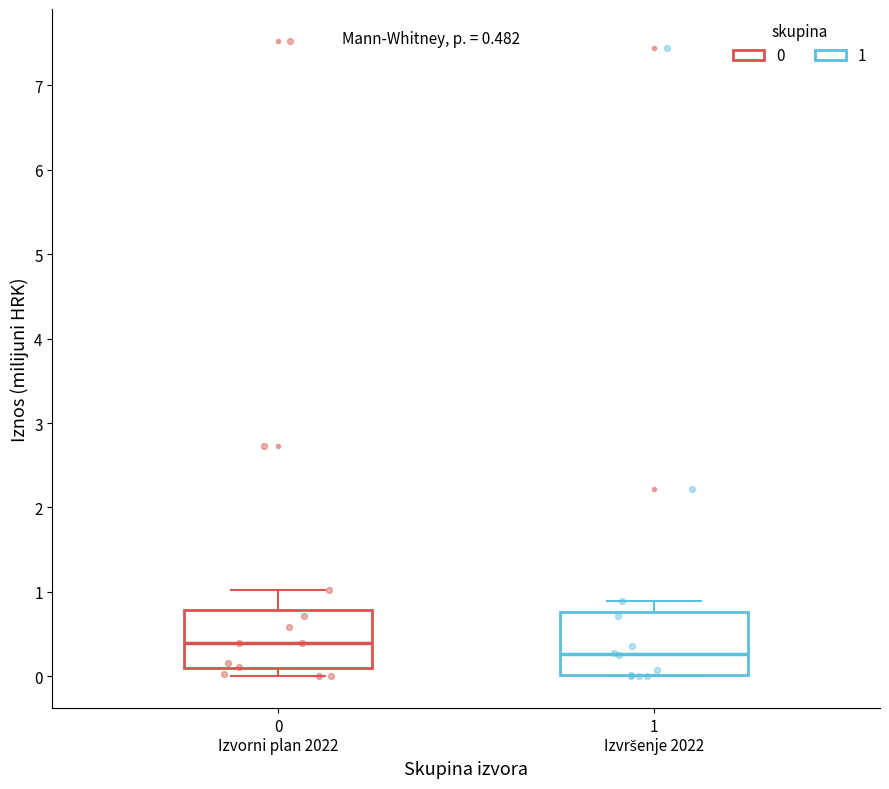

Which box's median line is the lowest?

1 Izvršenje 2022